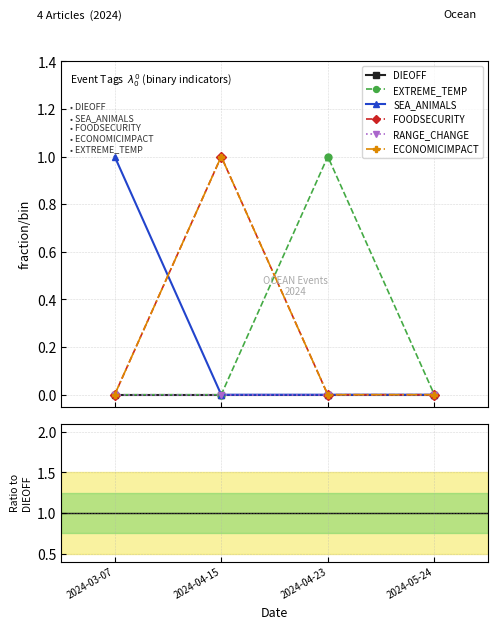

Reading left to right, transcribe all the data shown in this chart.

EXTREME_TEMP: 0	0	1	0
SEA_ANIMALS: 1	0	0	0
FOODSECURITY: 0	1	0	0
ECONOMICIMPACT: 0	1	0	0